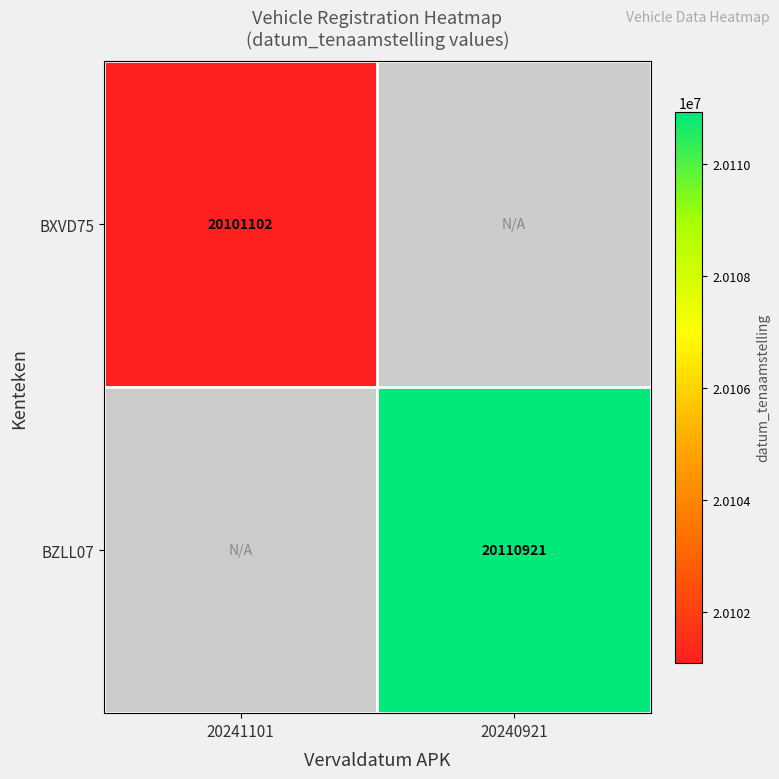

The BZLL07 series shows 4659646 at 20240921. True or false?

False